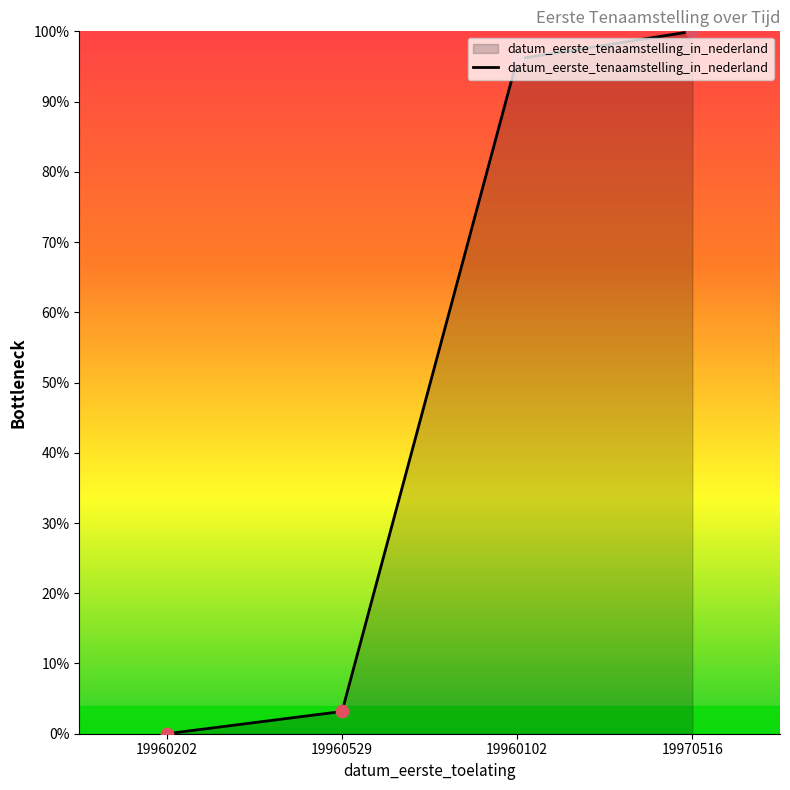

Which has a higher value, 19970516 or 19960202?

19970516